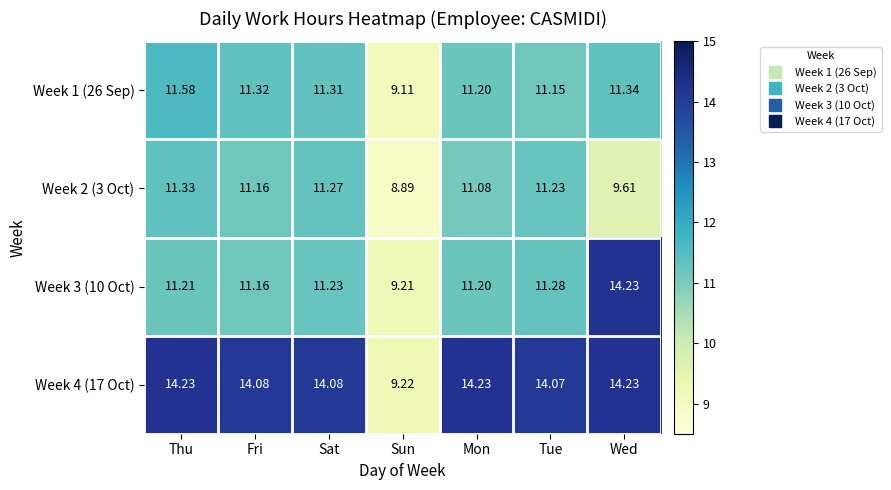

Where is Week 4 (17 Oct) nearest to the value 11?

Sun